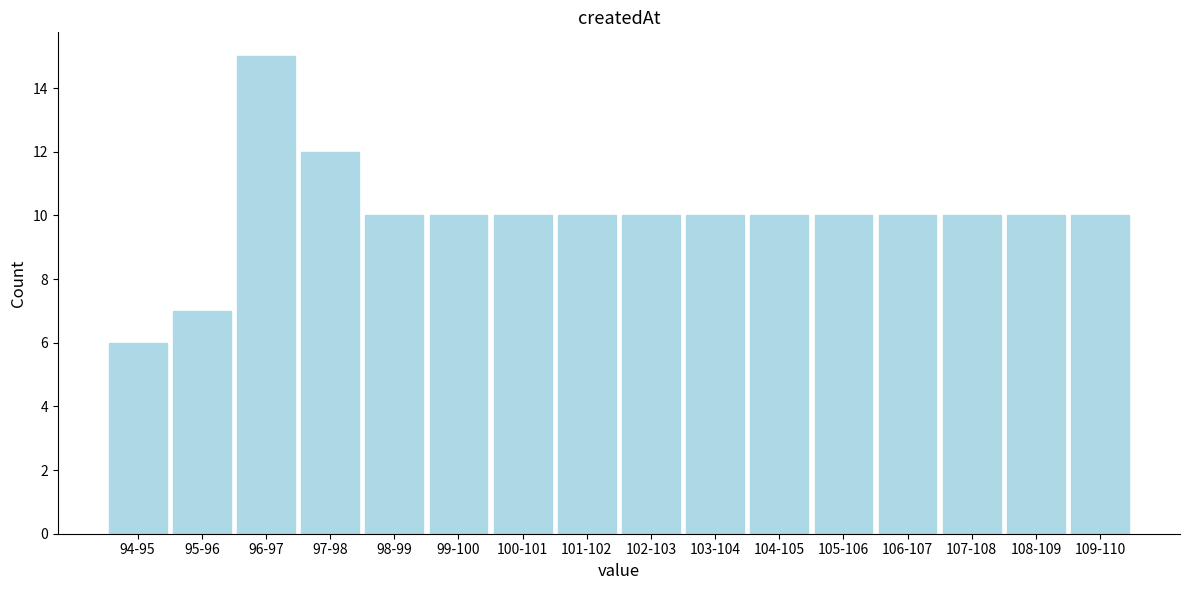

Reading left to right, transcribe all the data shown in this chart.

94-95=6	95-96=7	96-97=15	97-98=12	98-99=10	99-100=10	100-101=10	101-102=10	102-103=10	103-104=10	104-105=10	105-106=10	106-107=10	107-108=10	108-109=10	109-110=10